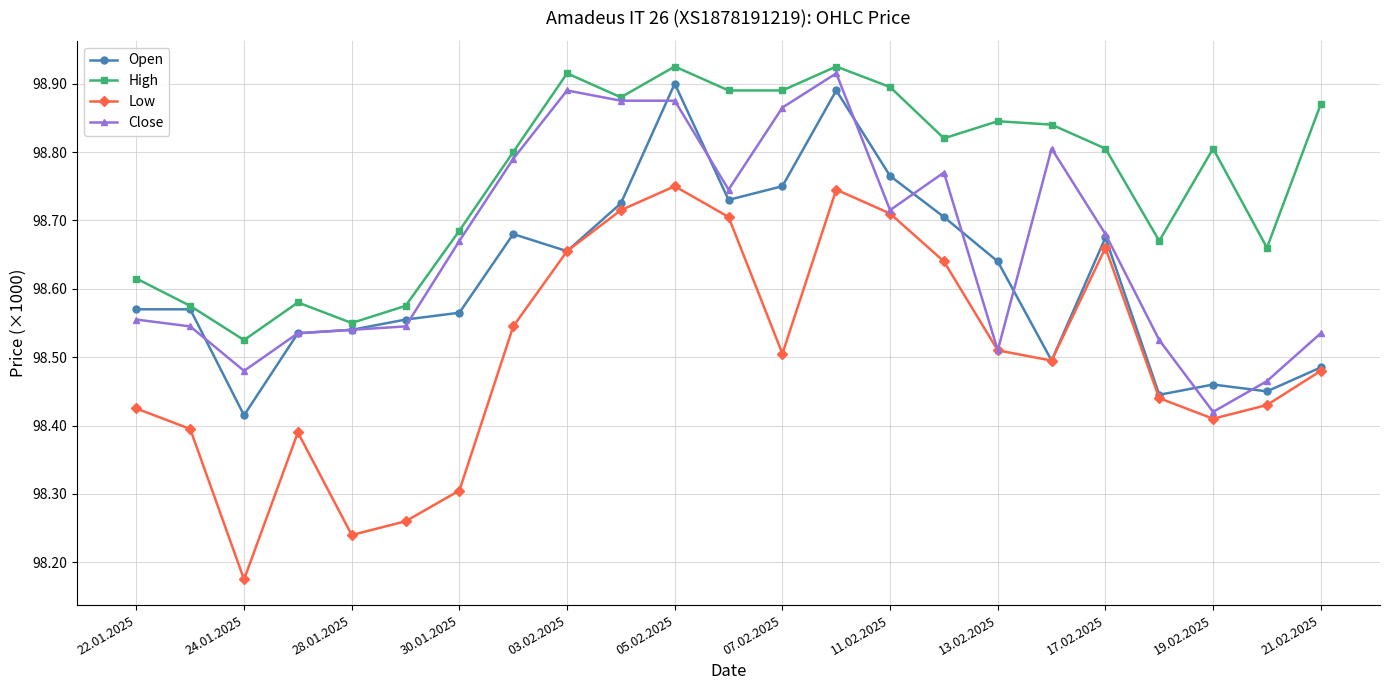

Does the chart have visible grid lines?

Yes